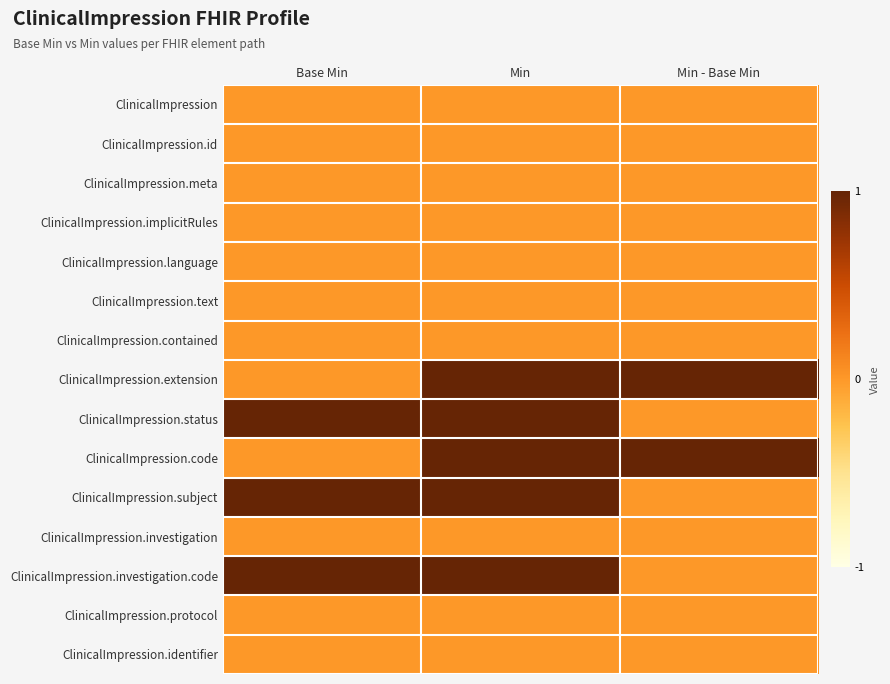

Rank the series by their maximum value, from highest to lowest.

ClinicalImpression.extension, ClinicalImpression.status, ClinicalImpression.code, ClinicalImpression.subject, ClinicalImpression.investigation.code, ClinicalImpression, ClinicalImpression.id, ClinicalImpression.meta, ClinicalImpression.implicitRules, ClinicalImpression.language, ClinicalImpression.text, ClinicalImpression.contained, ClinicalImpression.investigation, ClinicalImpression.protocol, ClinicalImpression.identifier